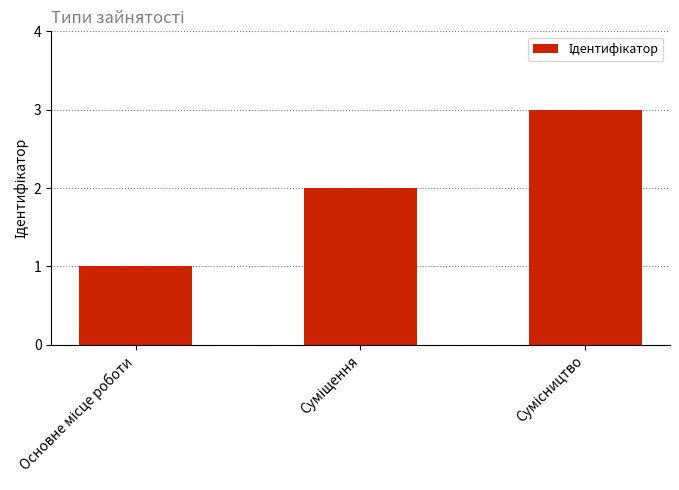

What is the sum of all values?

6